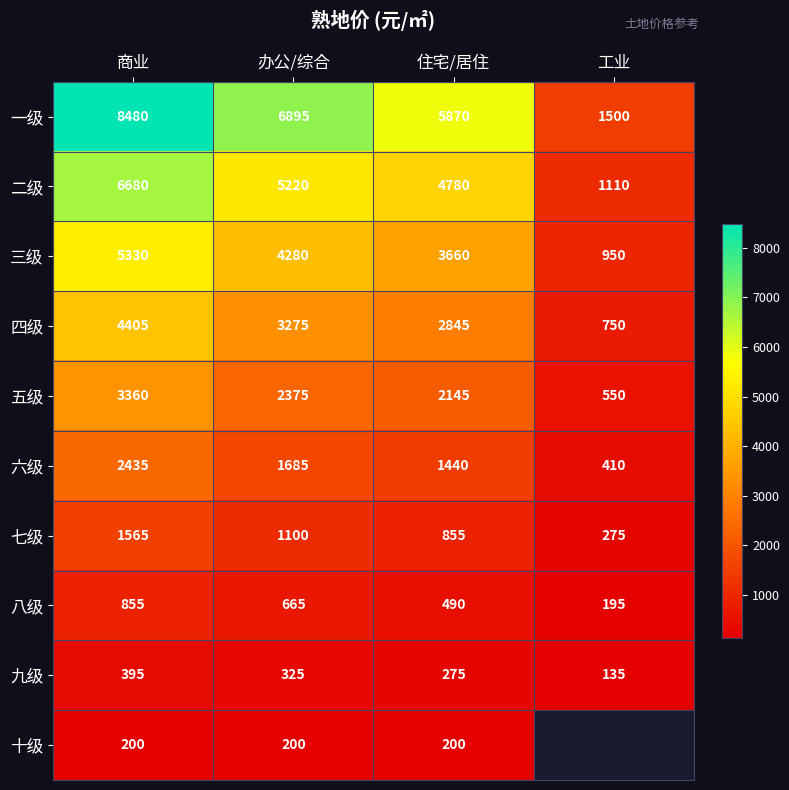

Which has a higher value, 办公/综合 or 商业?

商业